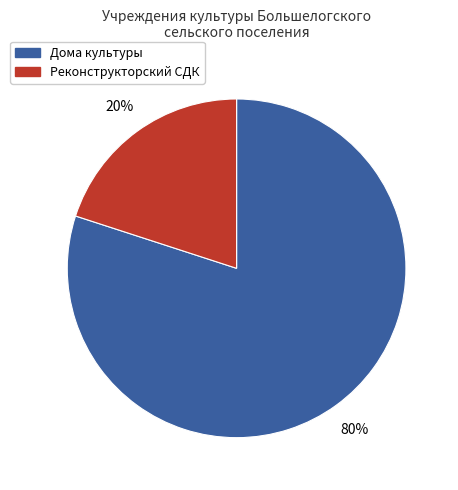

To the nearest percent, what is the difference between the largest and smallest slice percentages?

60%